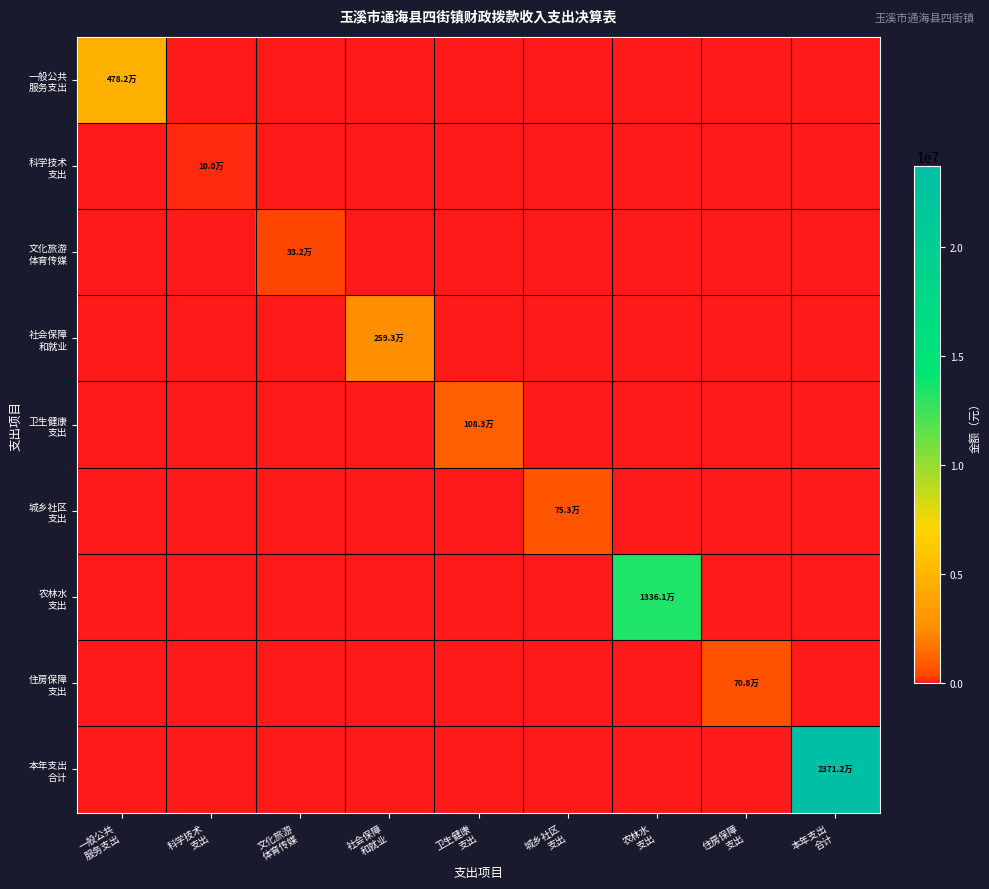

How many data points does each series have?

9